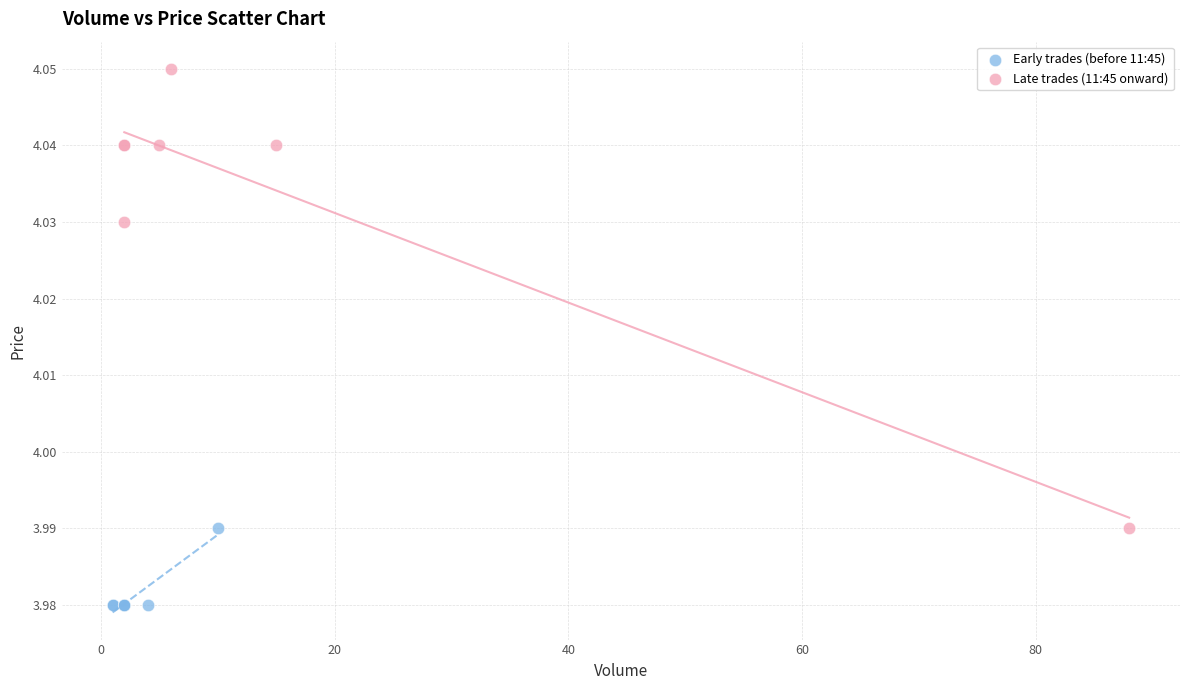

Which series reaches the minimum Y coordinate?

Early trades (before 11:45)